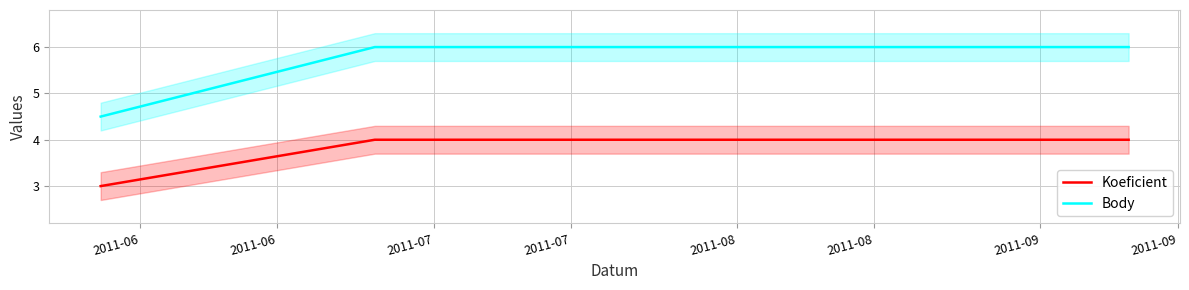

What is the minimum value for Koeficient?

3.0